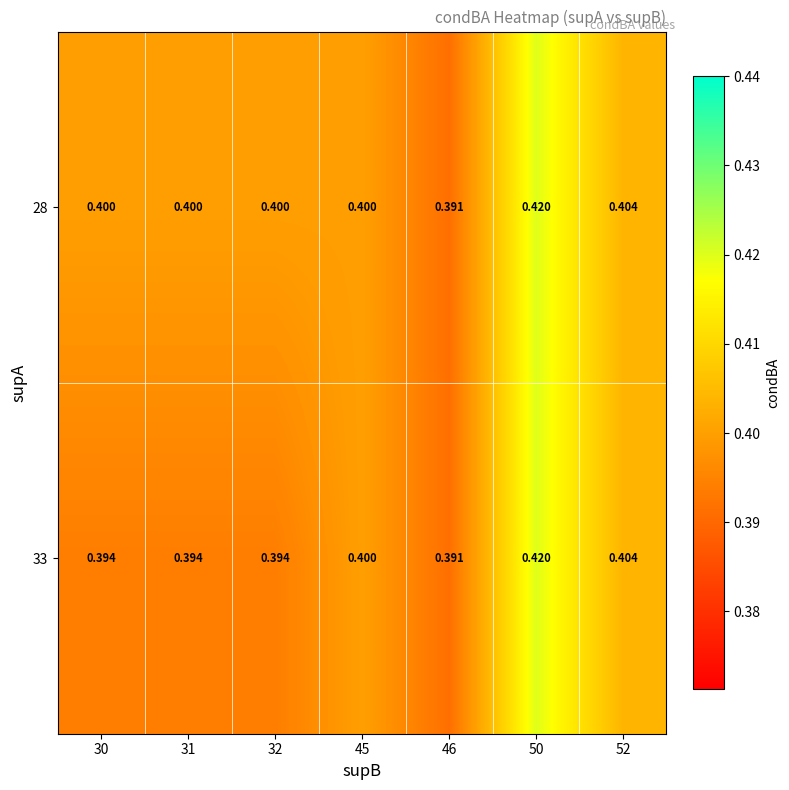

How many distinct data groups are displayed?

2